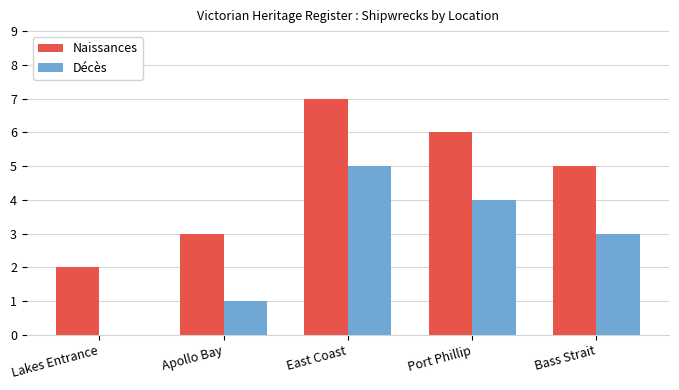

What are all the series names shown in the legend?

Naissances, Décès